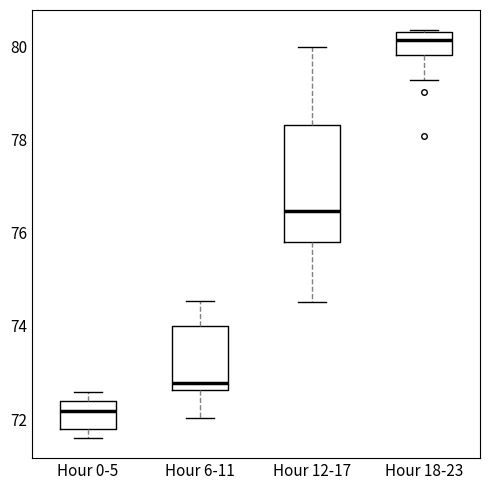

Where does the upper whisker of the box for Hour 12-17 end on the y-axis? The values are not printed on the chart, so give them approximately, as read against the axis.

80.0